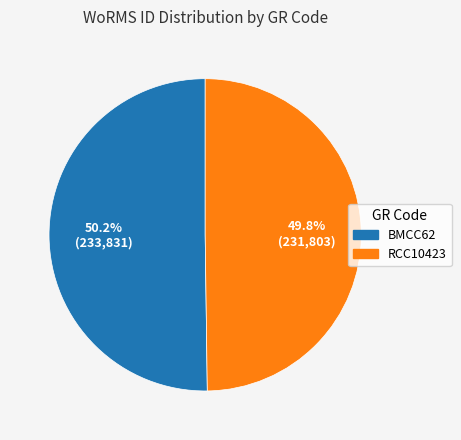

Is there a majority slice in this chart?

Yes